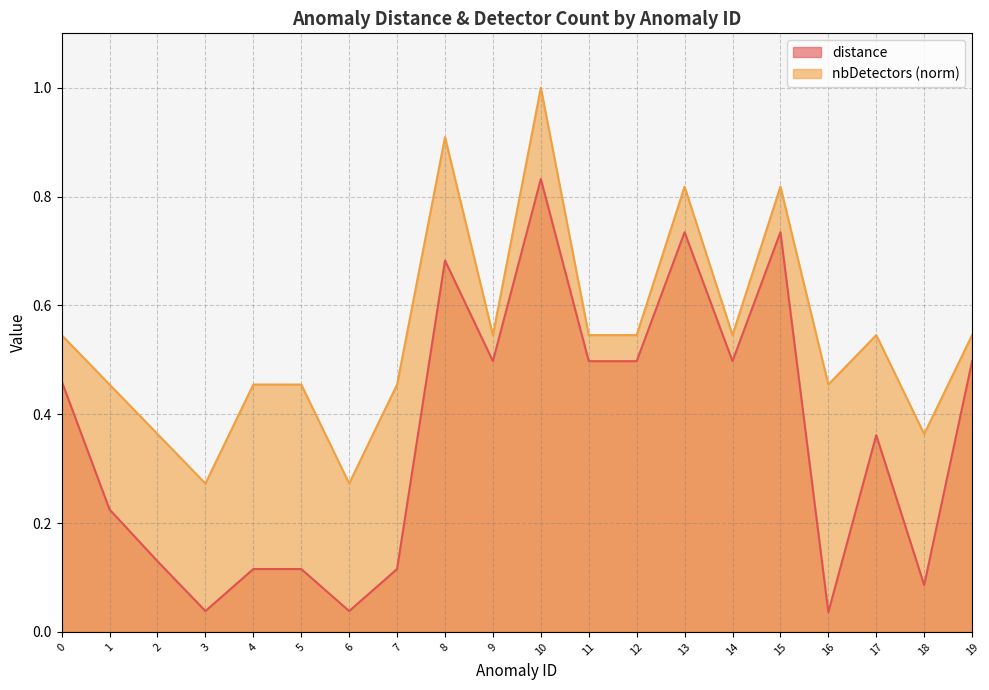

What is the difference between the maximum and minimum values in the distance series?

0.8